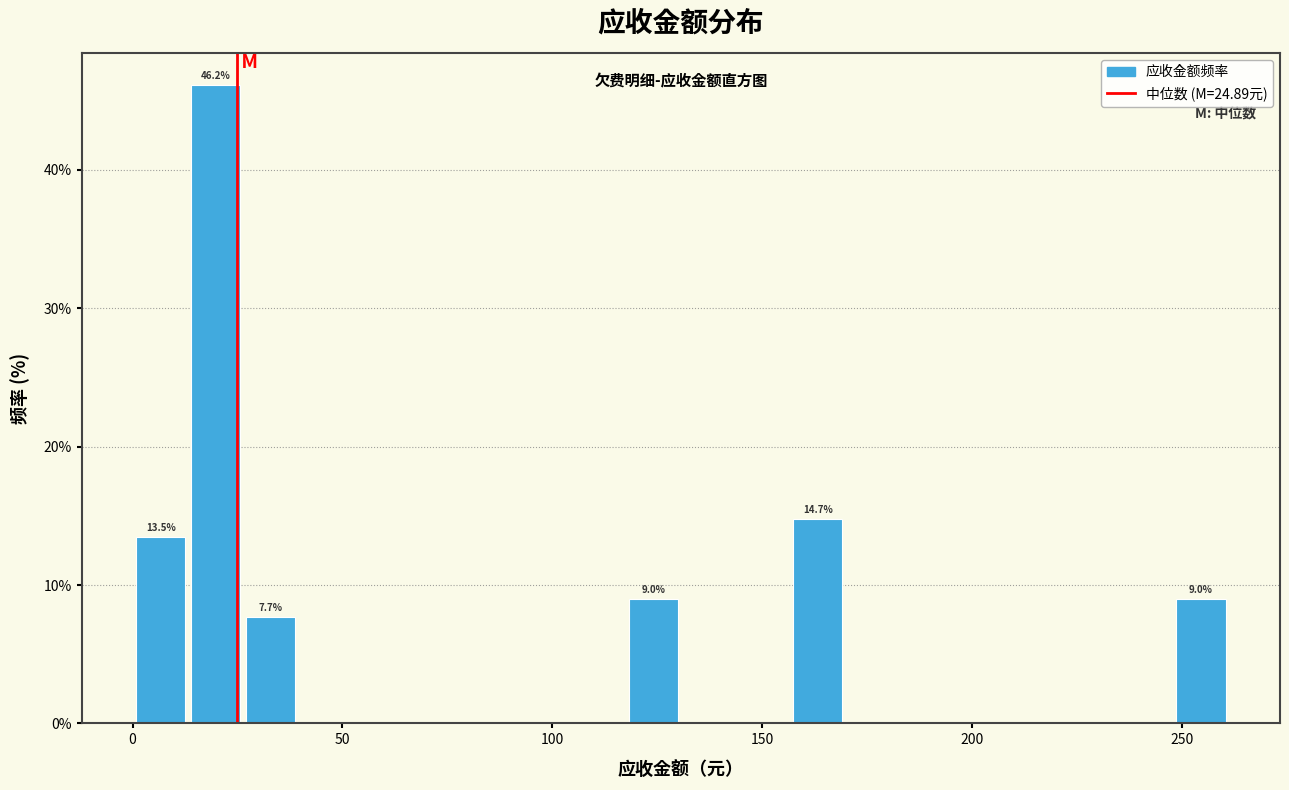

Around what value on the x-axis is the tallest bar? Give the approximate position of its centre, as read against the axis.

20